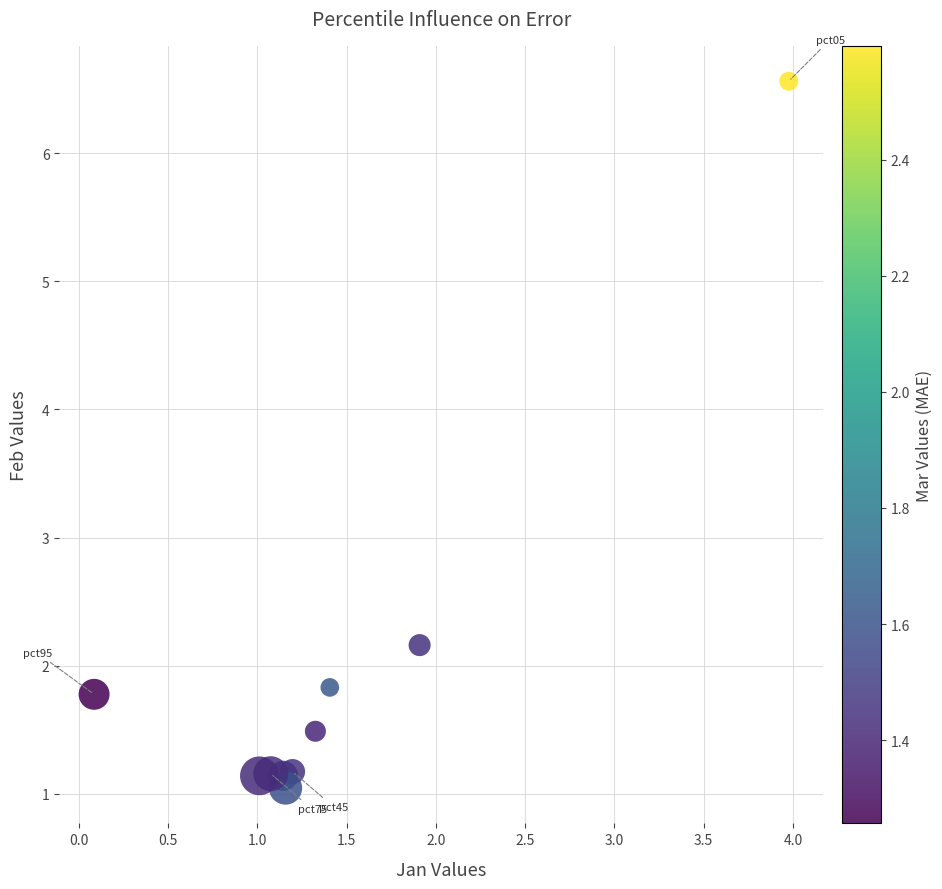

What is the average X value?

1.4